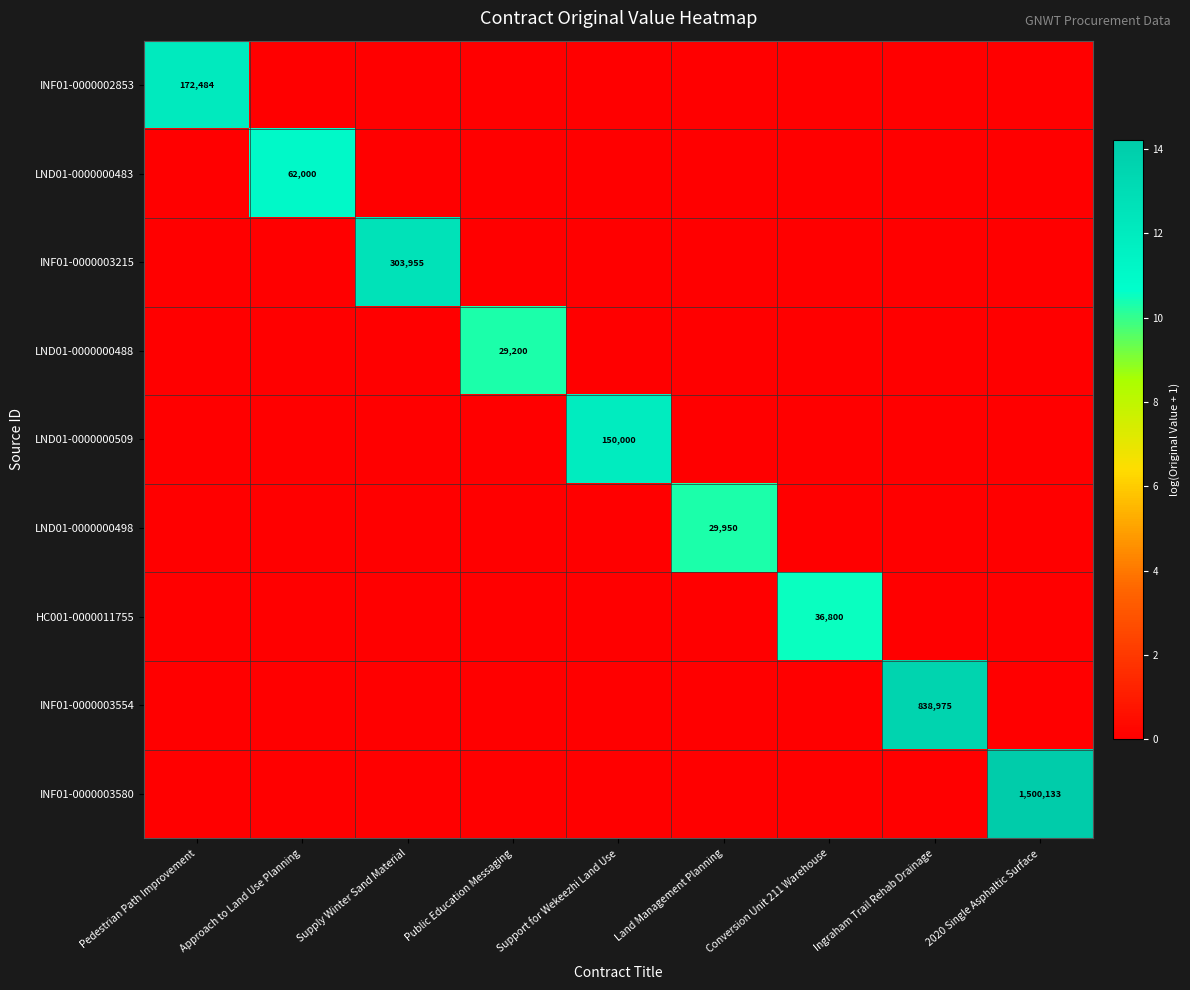

What is the spread (max minus min) of values at Land Management Planning?

10.3